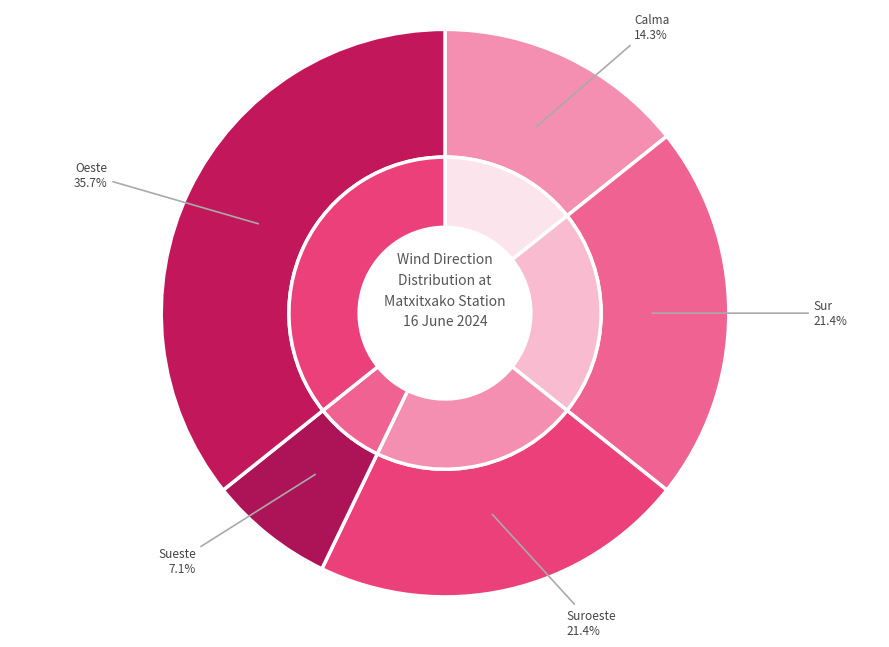

Does any single category account for the majority?

No